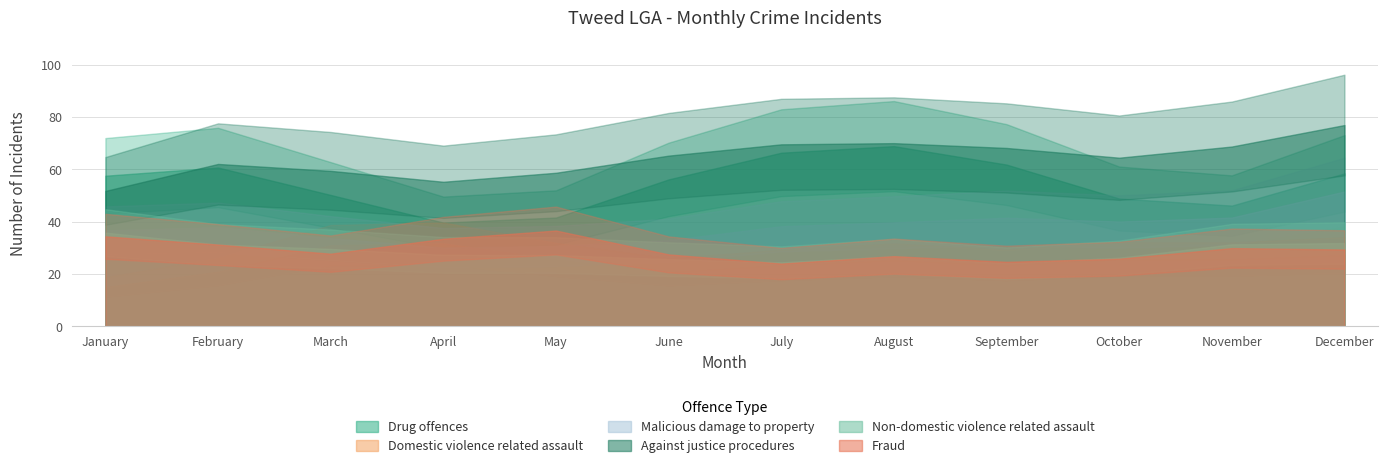

Which series changed the most between January and March?

Domestic violence related assault